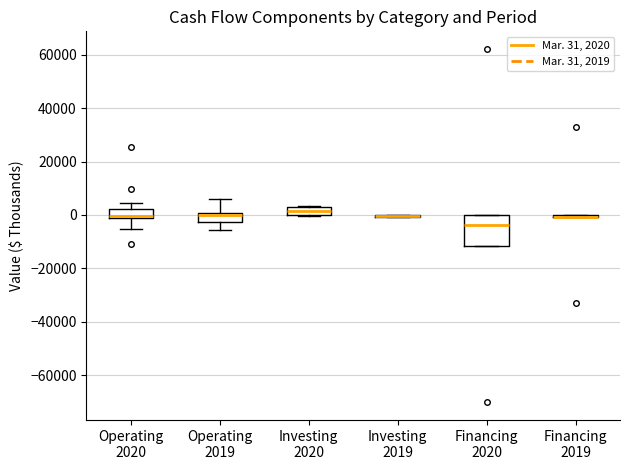

Where does the median line of the box for Operating 2020 sit on the y-axis? The values are not printed on the chart, so give them approximately, as read against the axis.

0